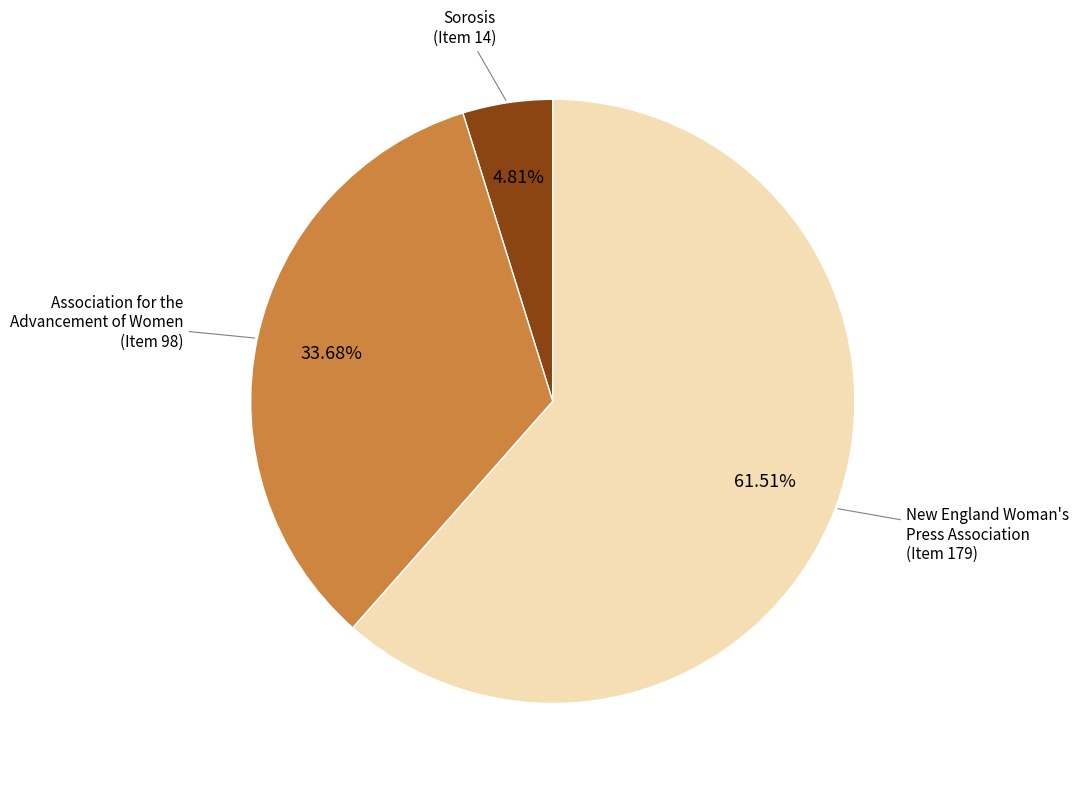

Which has a higher value, Sorosis (Item 14) or New England Woman's Press Association (Item 179)?

New England Woman's Press Association (Item 179)